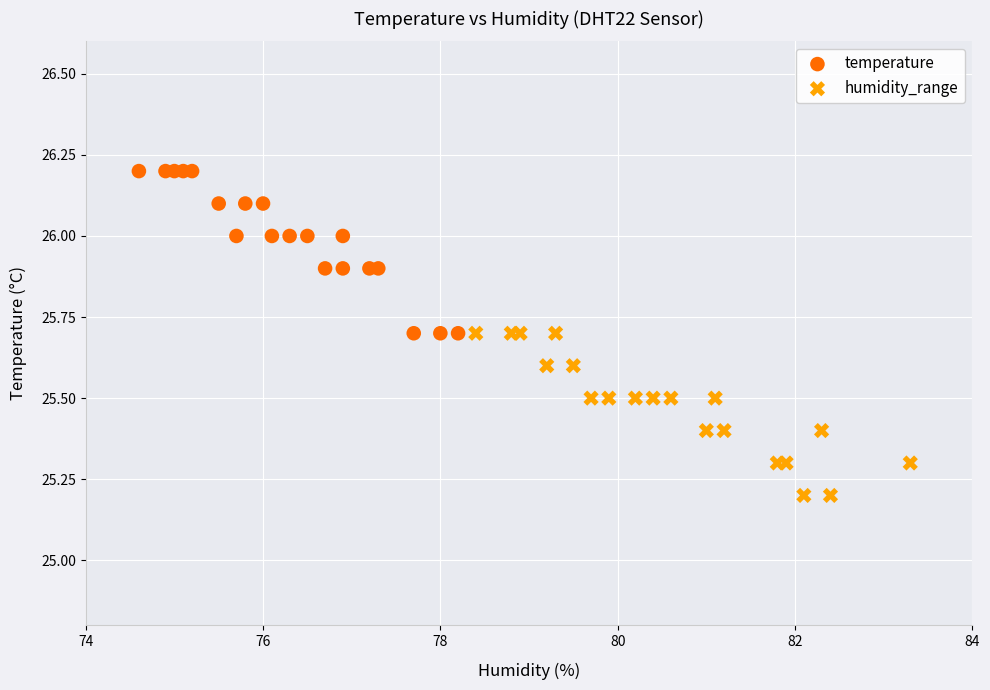

Which series reaches the minimum Y coordinate?

humidity_range